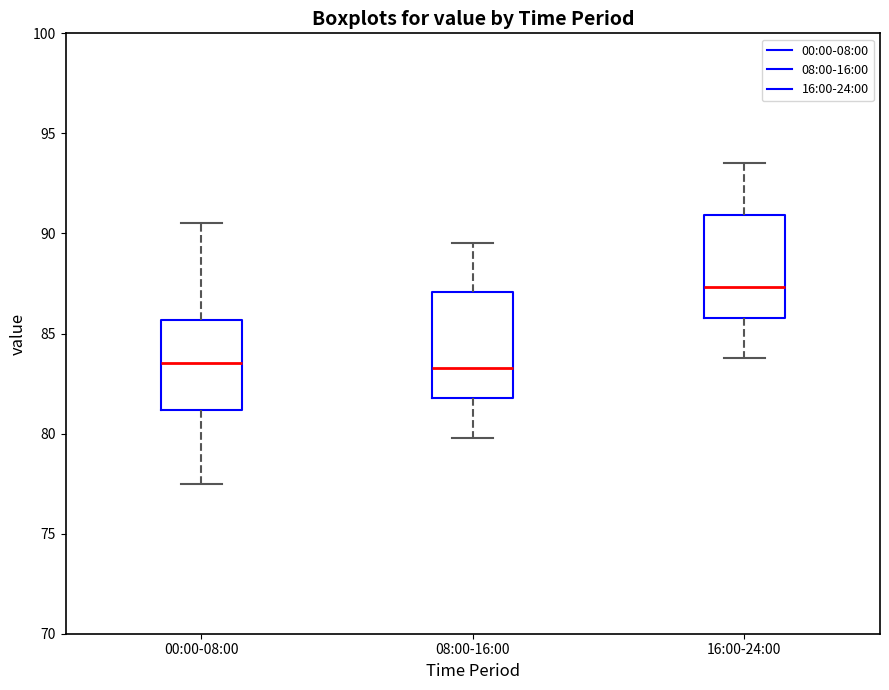

Where does the lower whisker of the box for 16:00-24:00 end on the y-axis? The values are not printed on the chart, so give them approximately, as read against the axis.

84.0